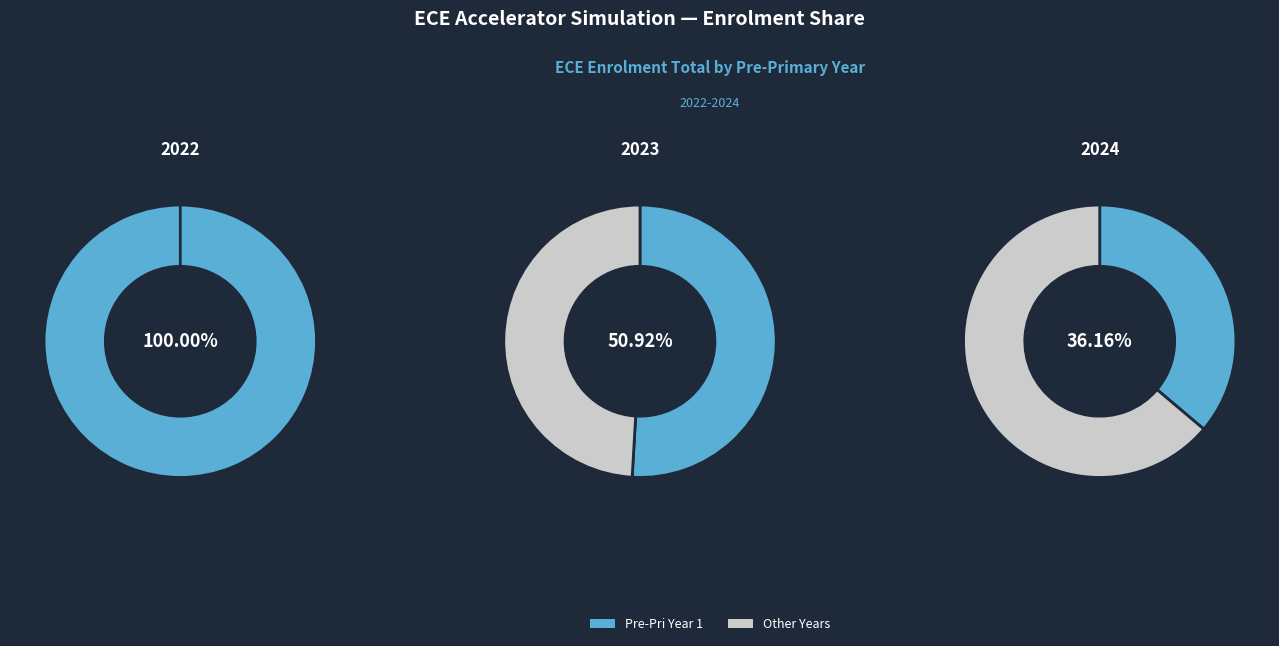

True or false: 2 accounts for 100% of the total.

True